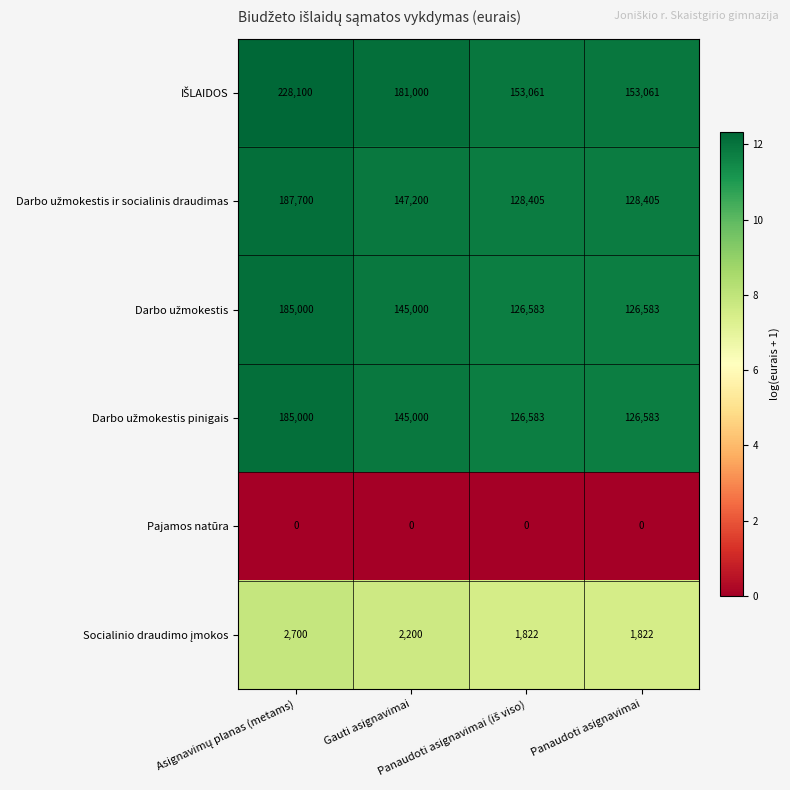

At how many categories does at least one series exceed 46576?

4